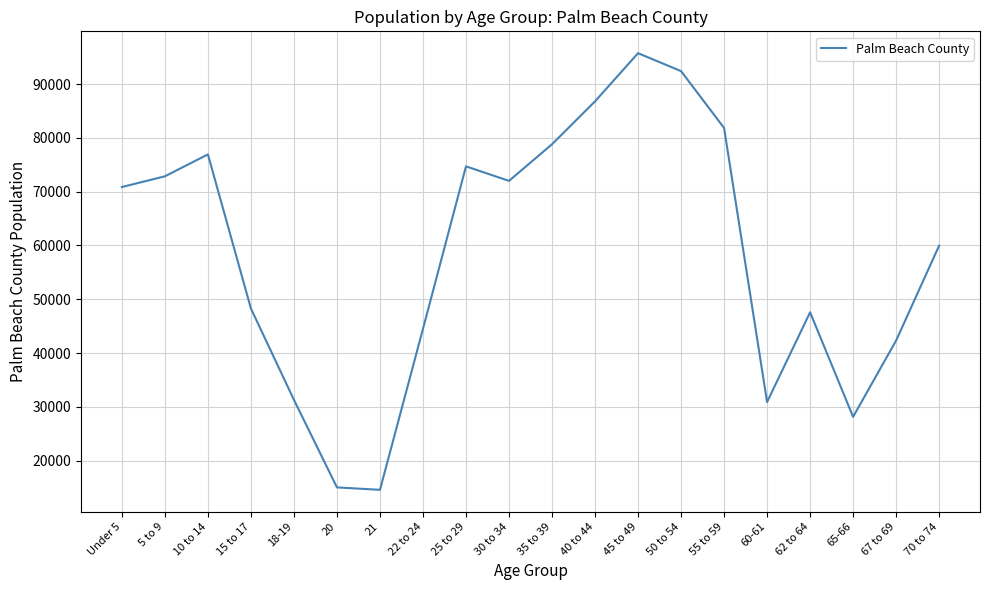

The value at 55 to 59 is 81829. True or false?

True